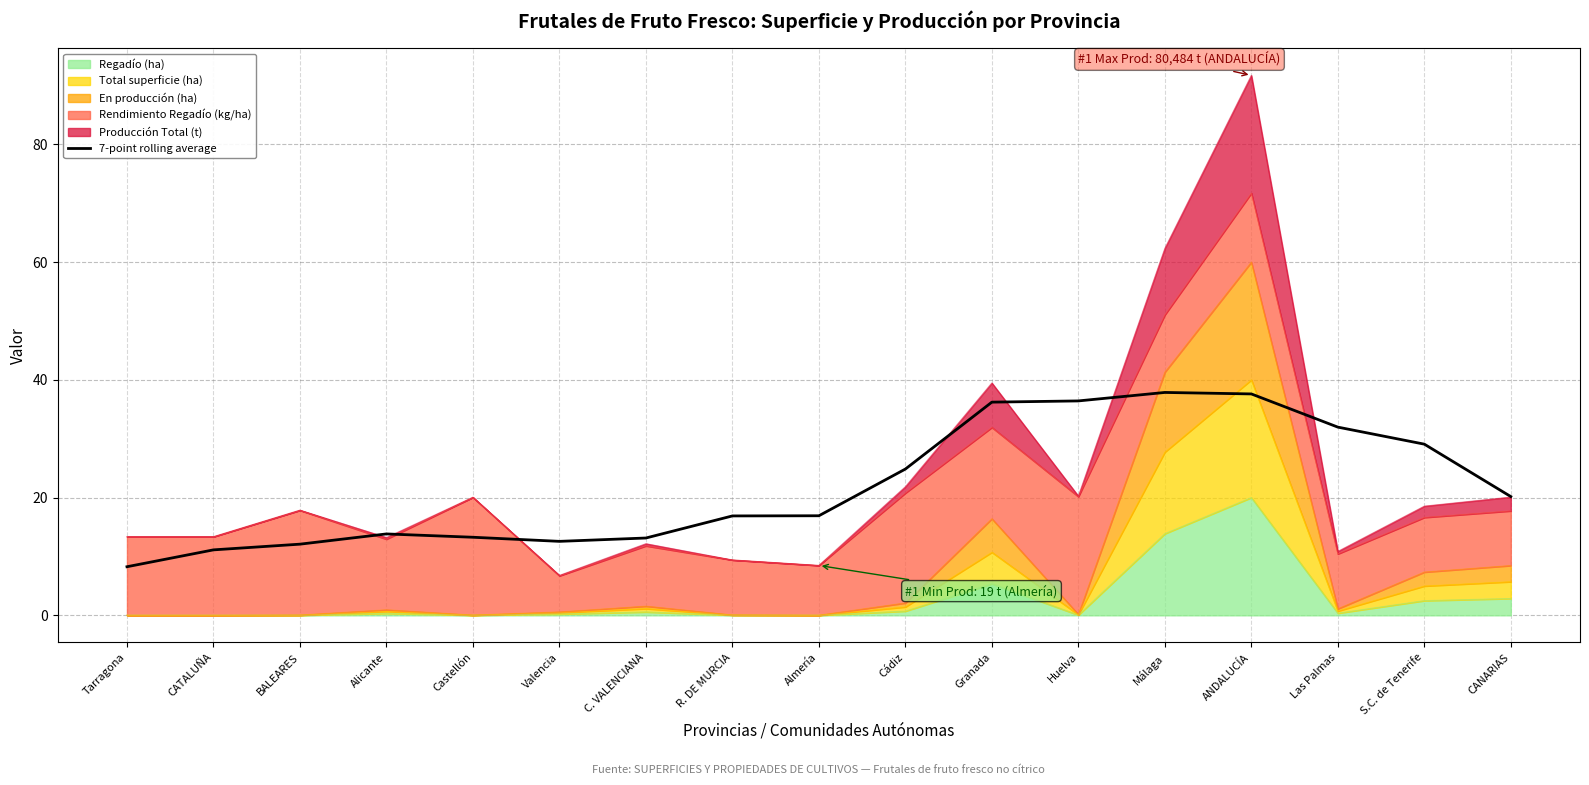

What is the value of the 11th point from the left?

36.2